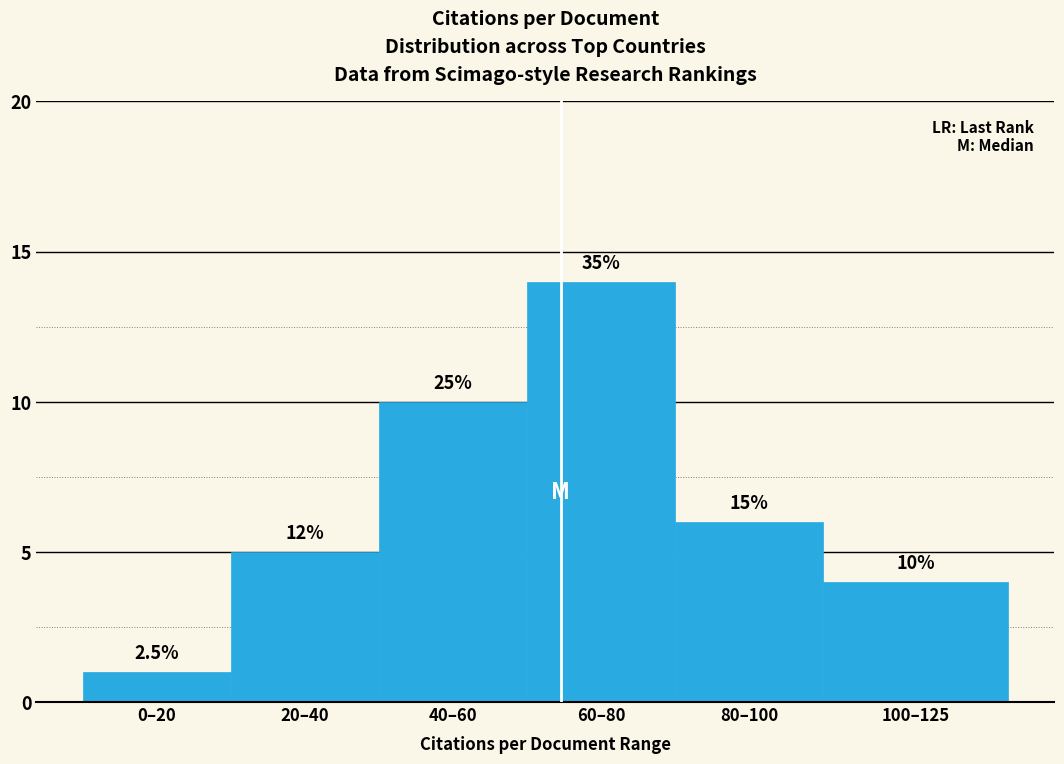

How many bars are there in total?

6